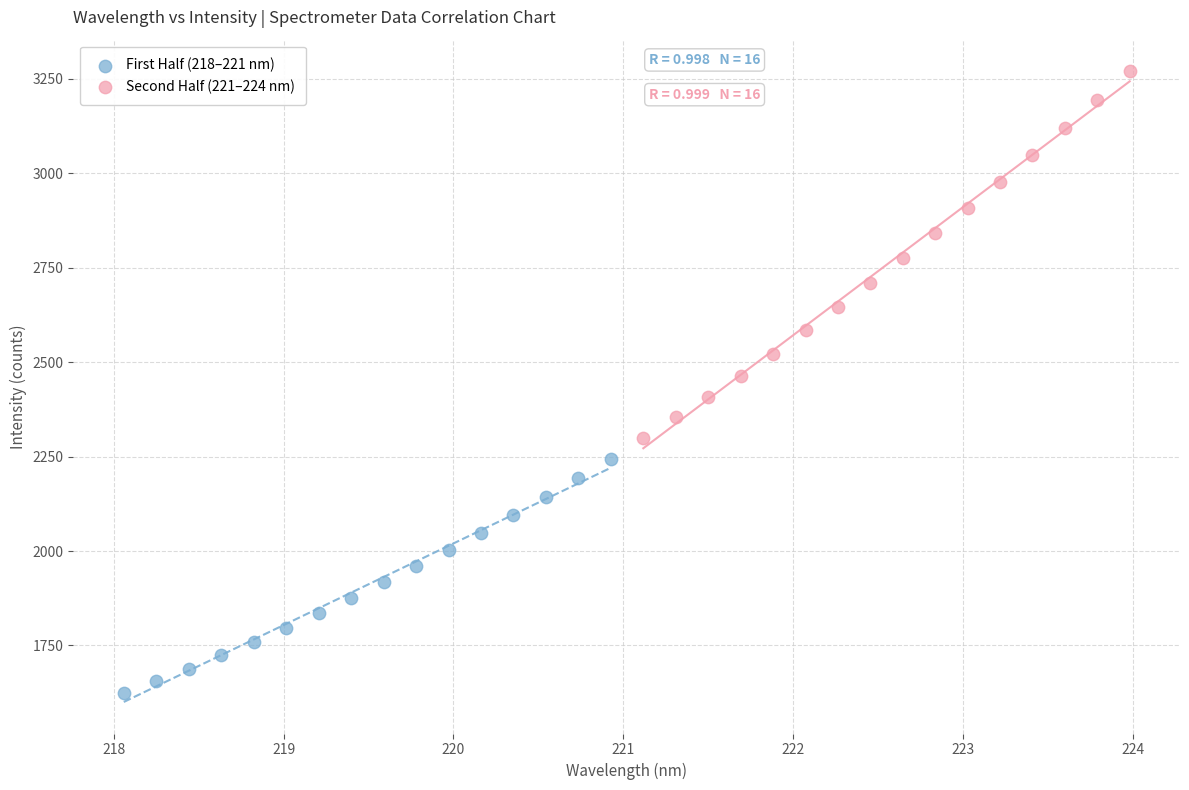

What are all the series names shown in the legend?

First Half (218–221 nm), Second Half (221–224 nm)